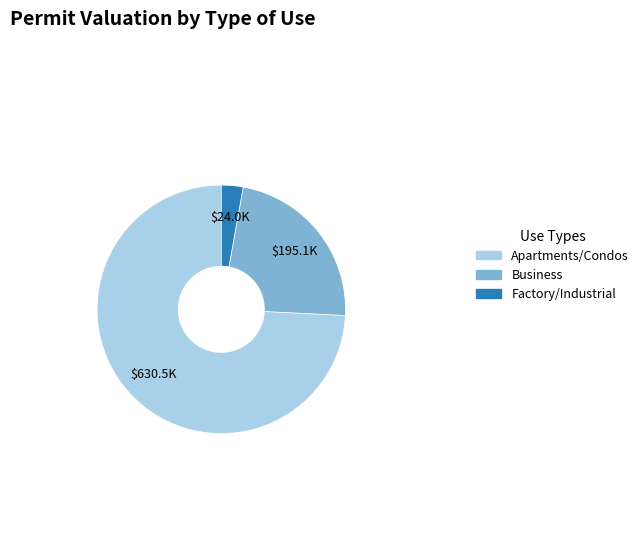

Is it true that Apartments/Condos is 68% of the pie?

False